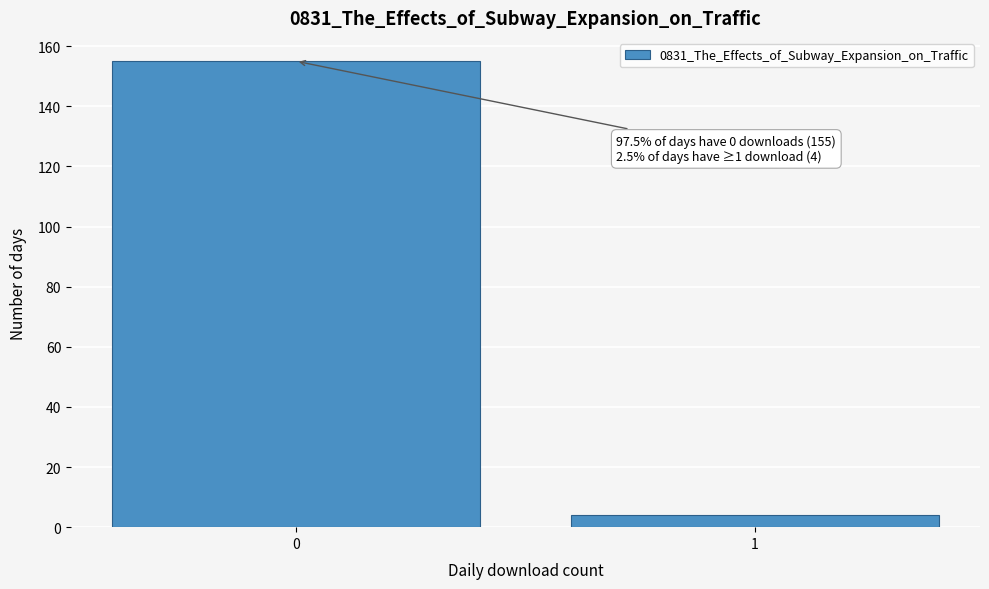

Reading left to right, extract all data points from this chart.

155	4